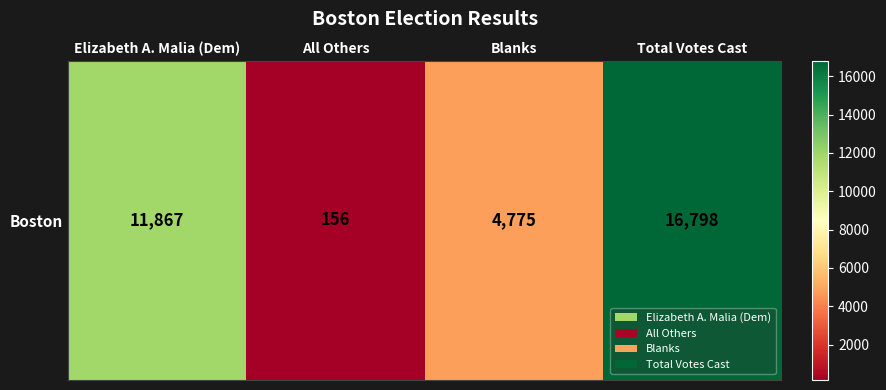

Rank the categories by value from lowest to highest.

All Others, Blanks, Elizabeth A. Malia (Dem), Total Votes Cast